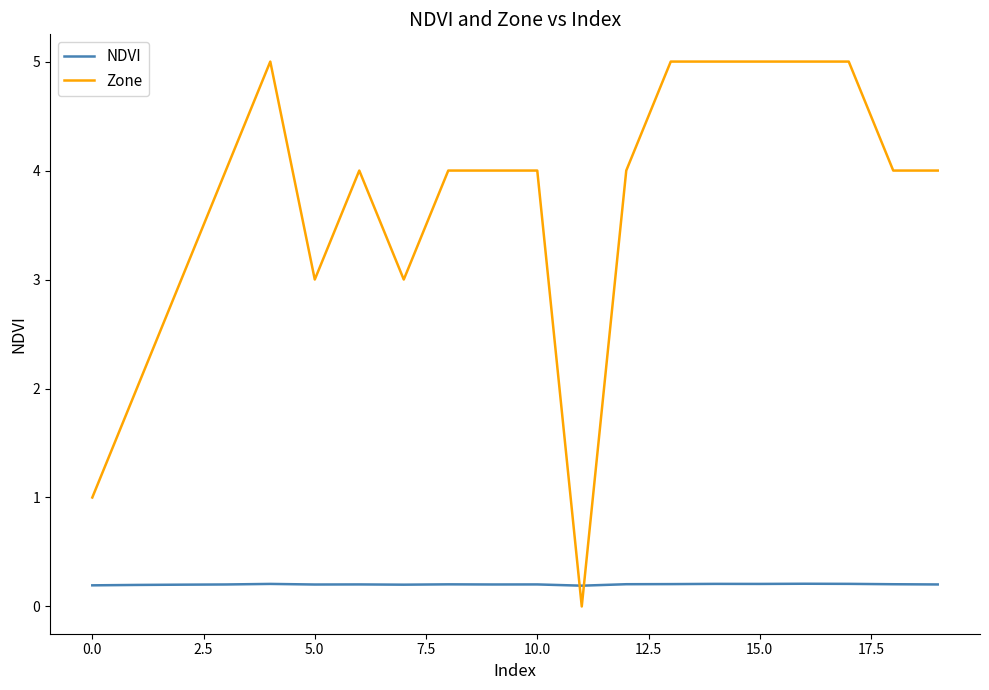

Reading left to right, list all the values displayed in this chart.

NDVI: 0.2	0.2	0.2	0.2	0.2	0.2	0.2	0.2	0.2	0.2	0.2	0.2	0.2	0.2	0.2	0.2	0.2	0.2	0.2	0.2
Zone: 1.0	2.0	3.0	4.0	5.0	3.0	4.0	3.0	4.0	4.0	4.0	0.0	4.0	5.0	5.0	5.0	5.0	5.0	4.0	4.0